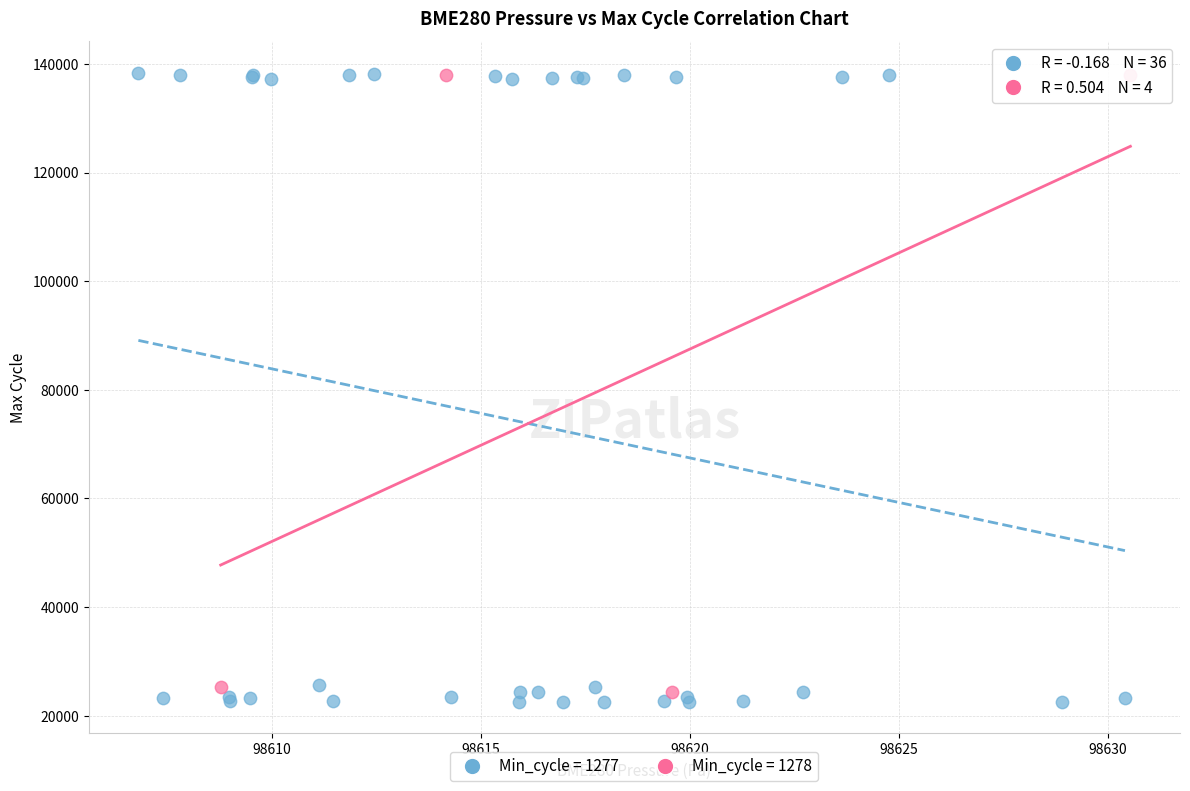

Which series has the widest spread of Y values?

Min_cycle = 1277